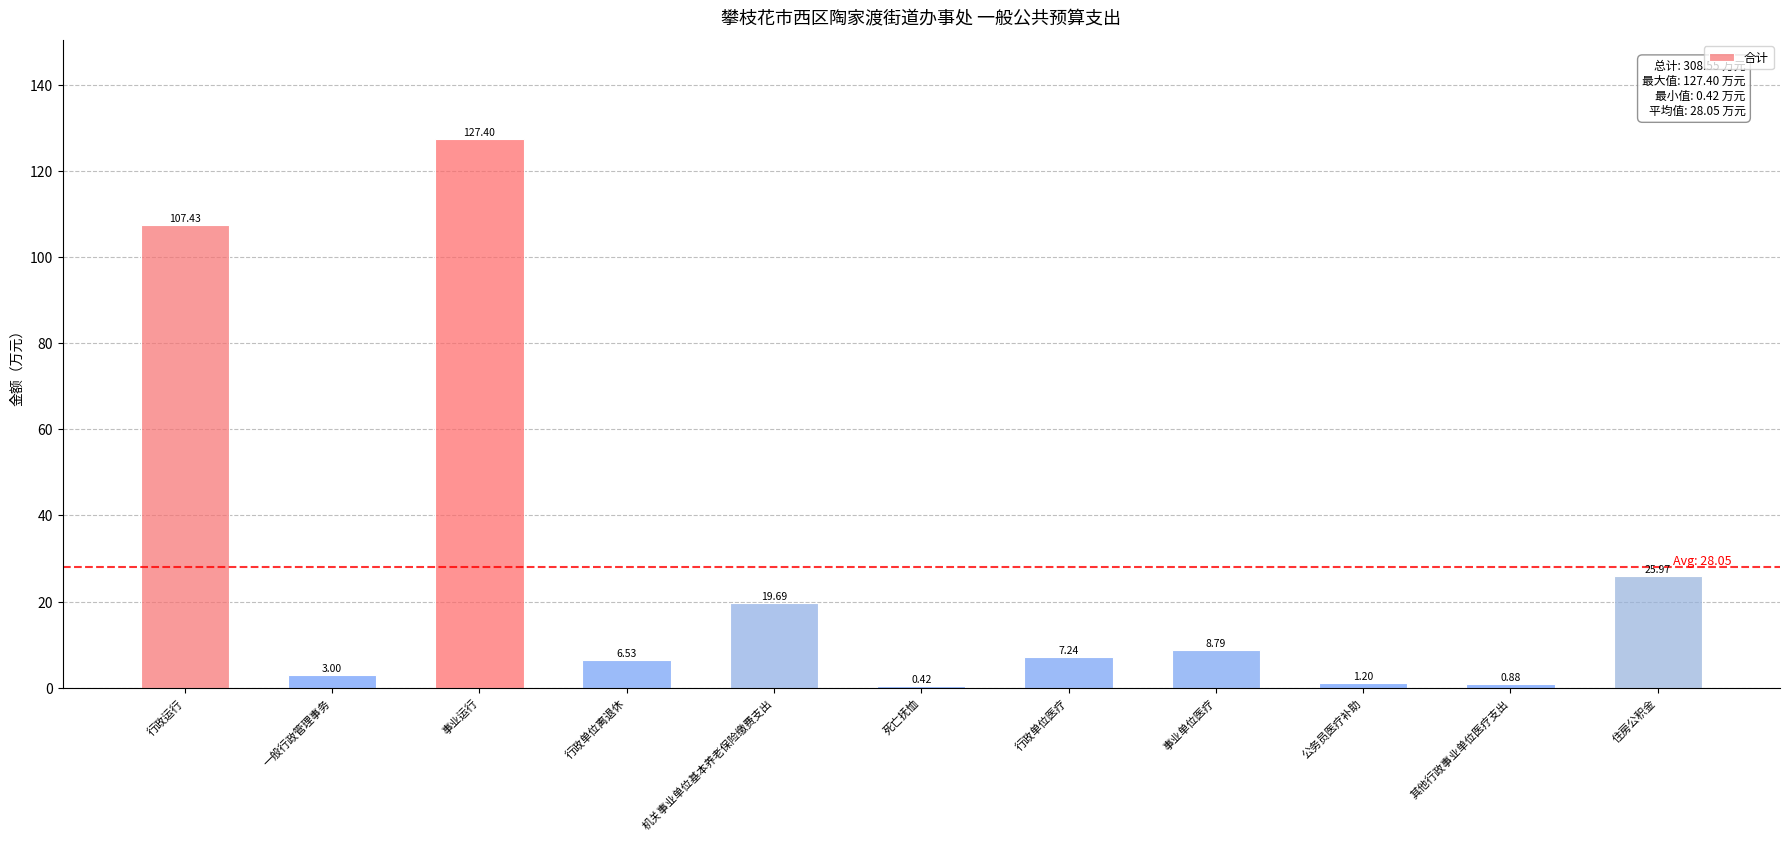

What is the difference between the values at 死亡抚恤 and 其他行政事业单位医疗支出?

0.5